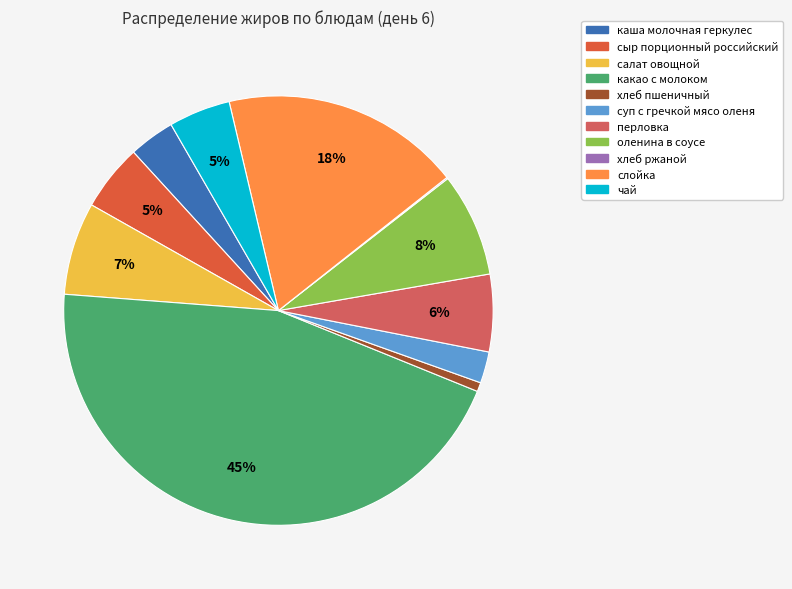

True or false: хлеб пшеничный accounts for 10% of the total.

False